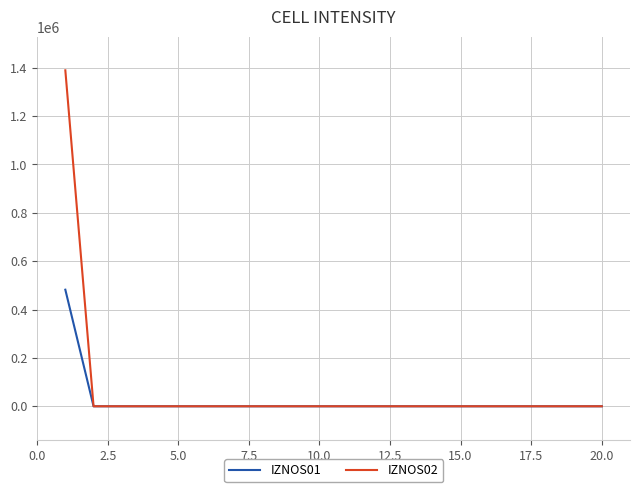

What is the difference between the maximum and minimum values in the IZNOS01 series?

482119.3